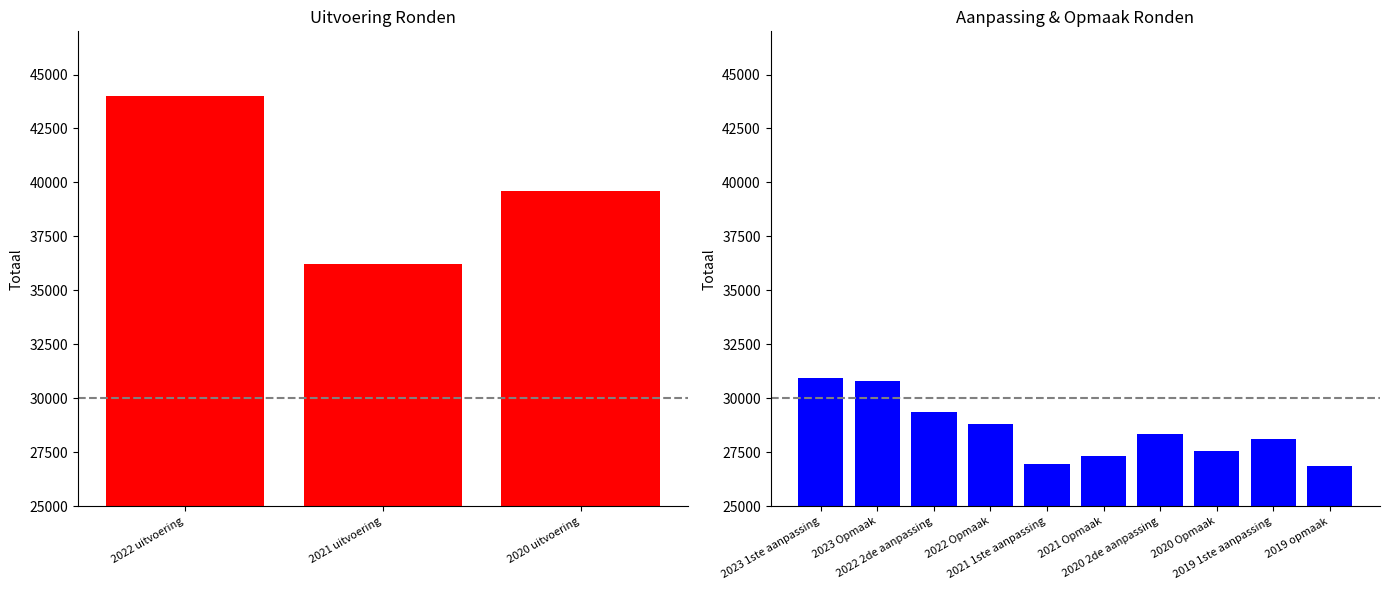

Which has a higher value, 2020 2de aanpassing or 2023 1ste aanpassing?

2023 1ste aanpassing